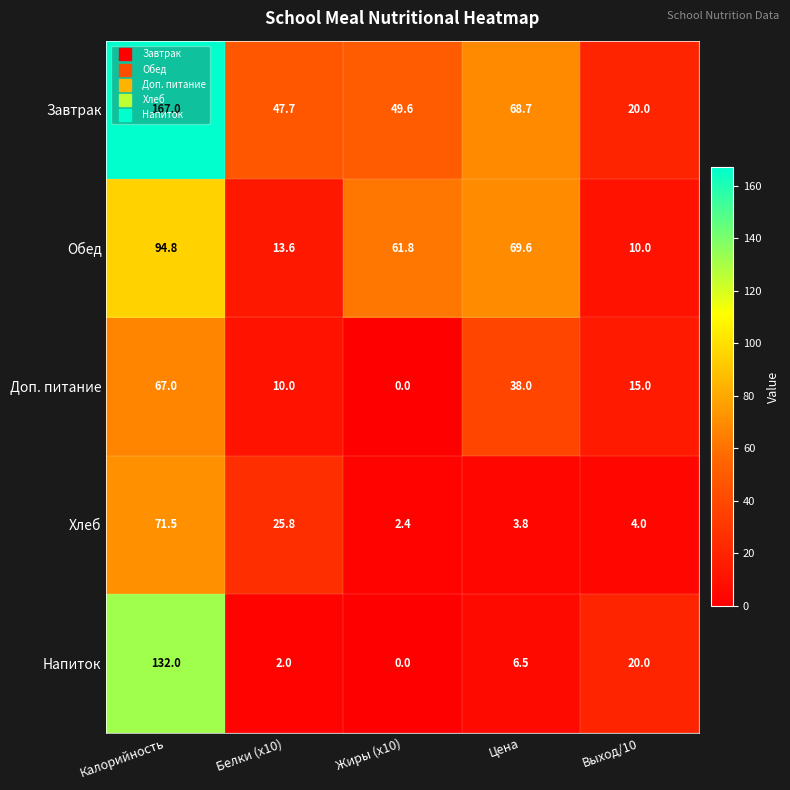

At which category does the chart reach its minimum across all series?

Жиры (x10)